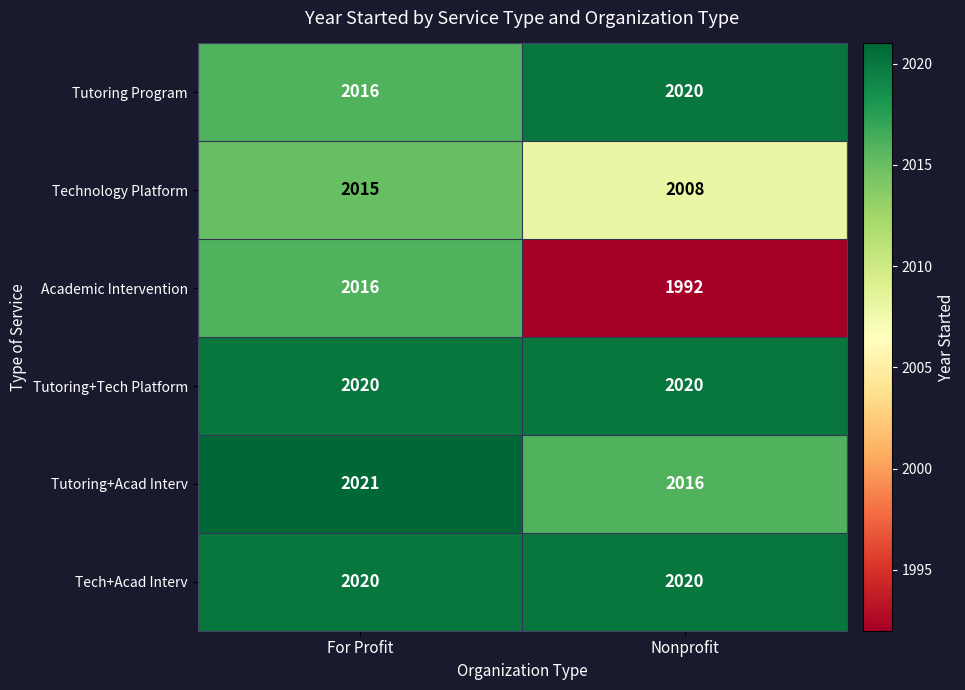

Rank the categories by Technology Platform value from lowest to highest.

Nonprofit, For Profit